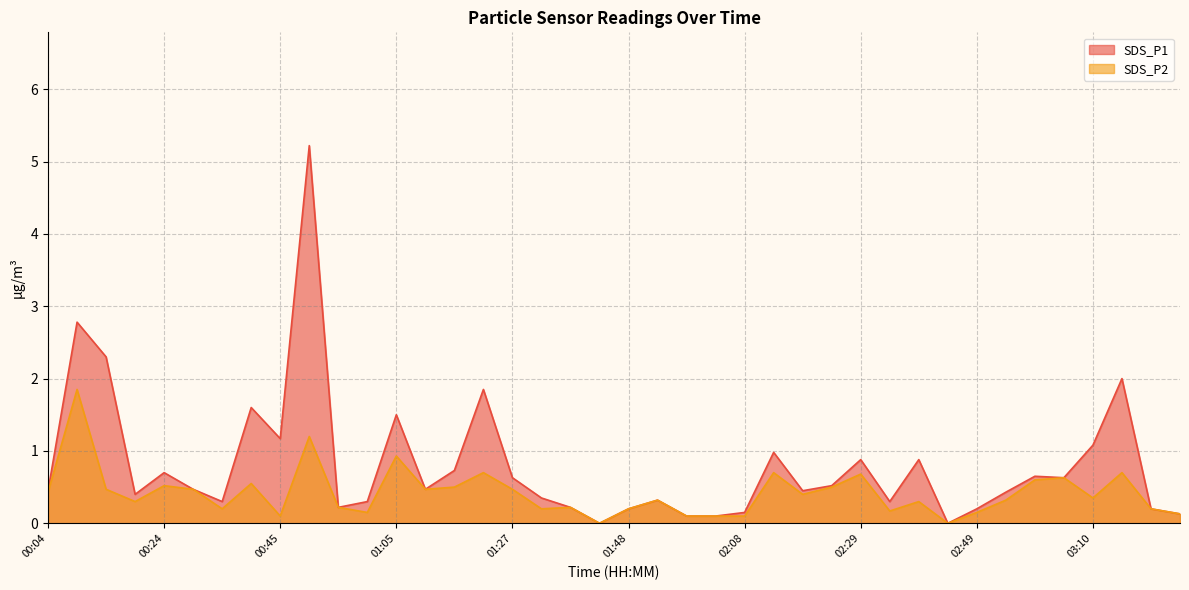

True or false: SDS_P1 and SDS_P2 intersect in this chart.

False